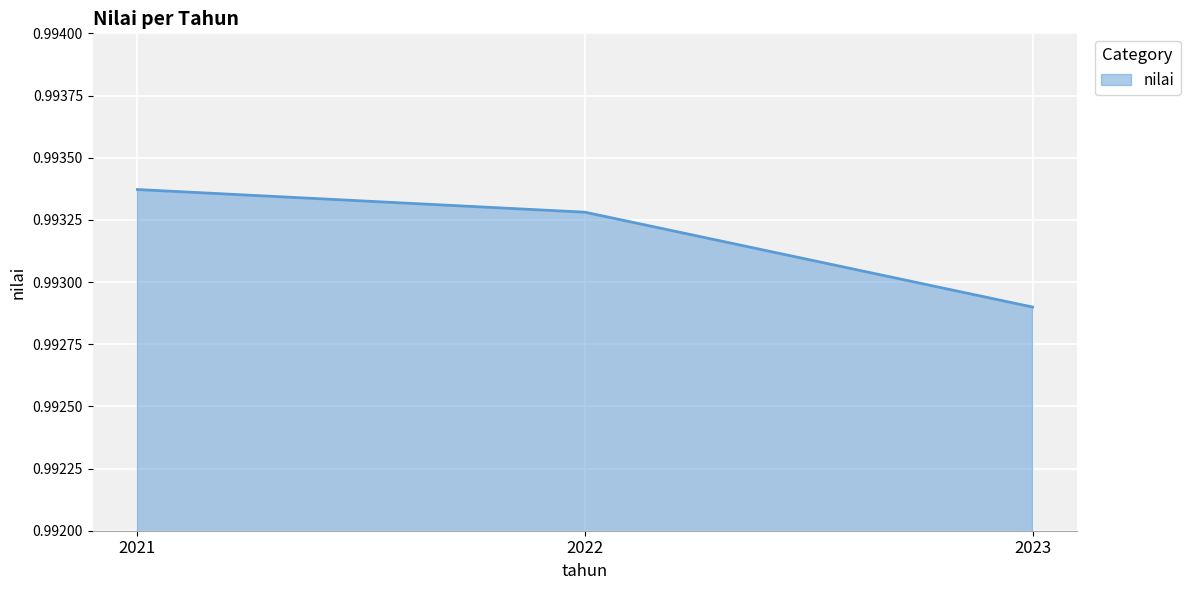

Is it true that the value at 2021 is 1.4?

False